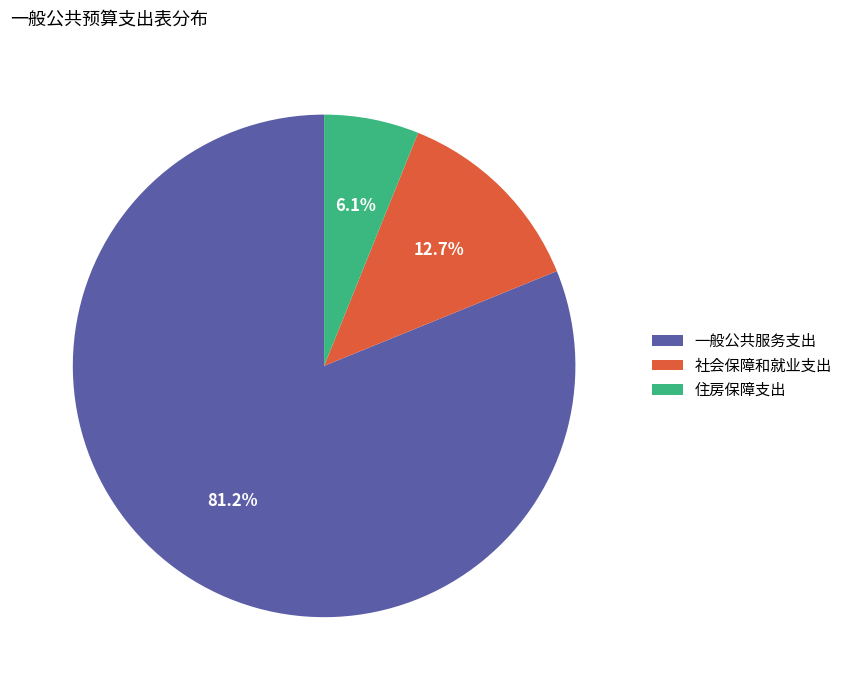

Rank the categories by value from lowest to highest.

住房保障支出, 社会保障和就业支出, 一般公共服务支出